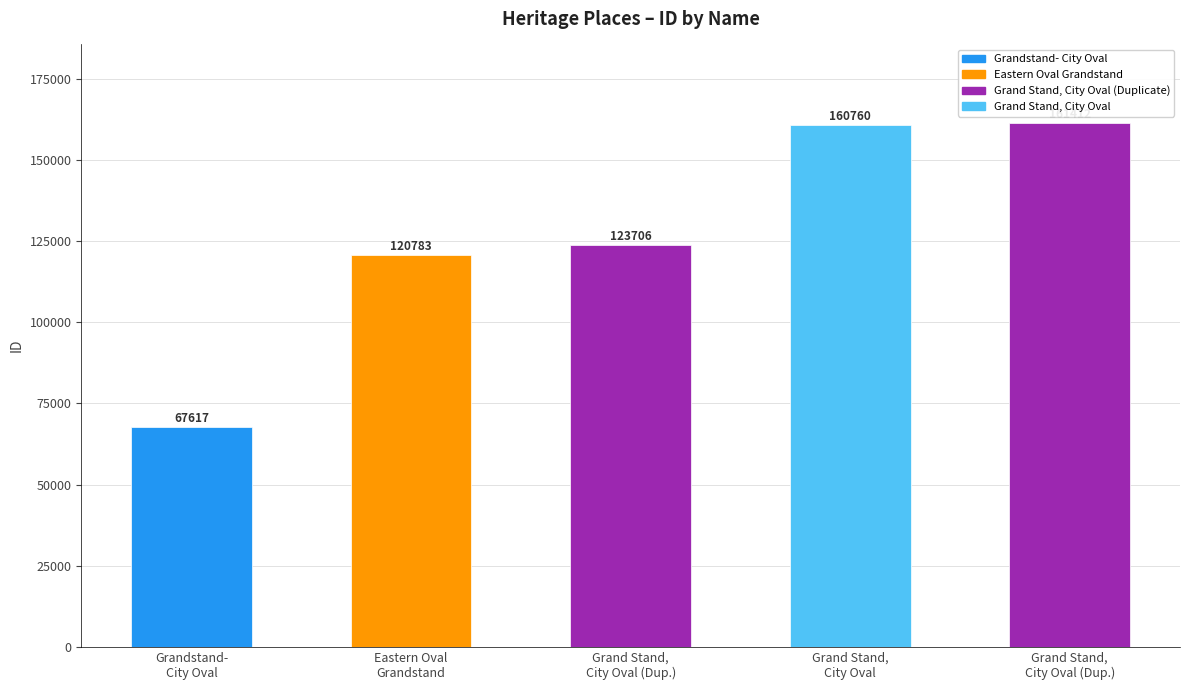

Where is the data nearest to the value 114514?

Eastern Oval Grandstand